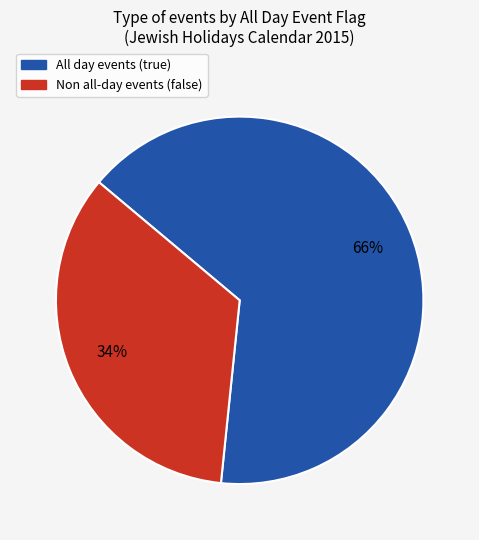

Does any single category account for the majority?

Yes